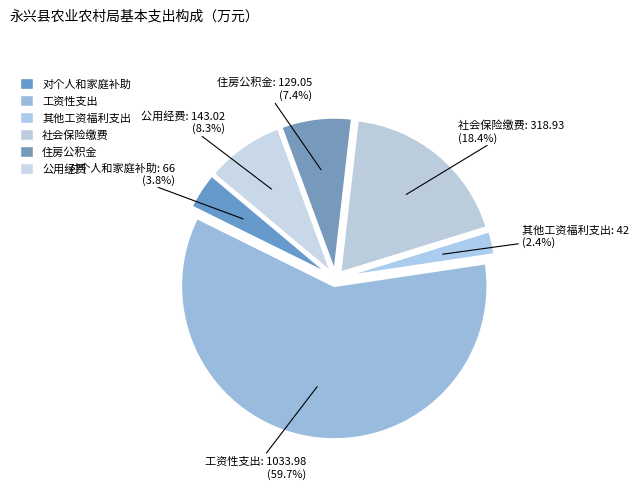

To the nearest percent, what is the difference between the 住房公积金 and 社会保险缴费 slice percentages?

11%